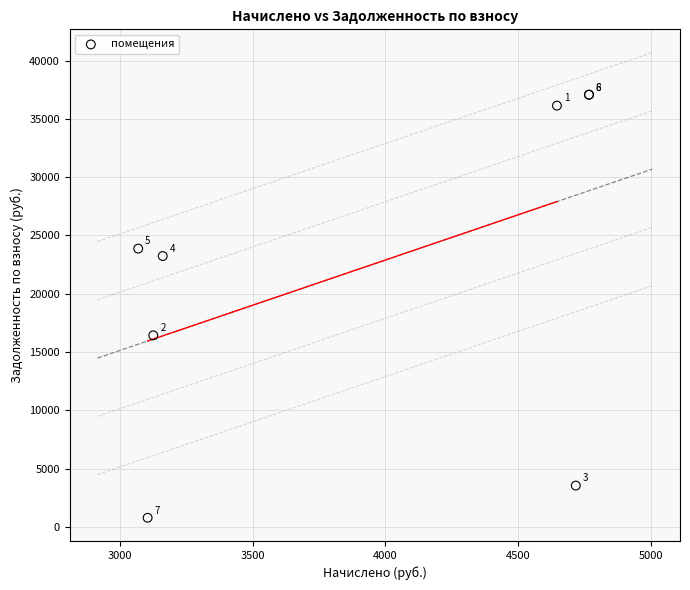

What Y value in the scatter plot is closest to 18927?

16430.4